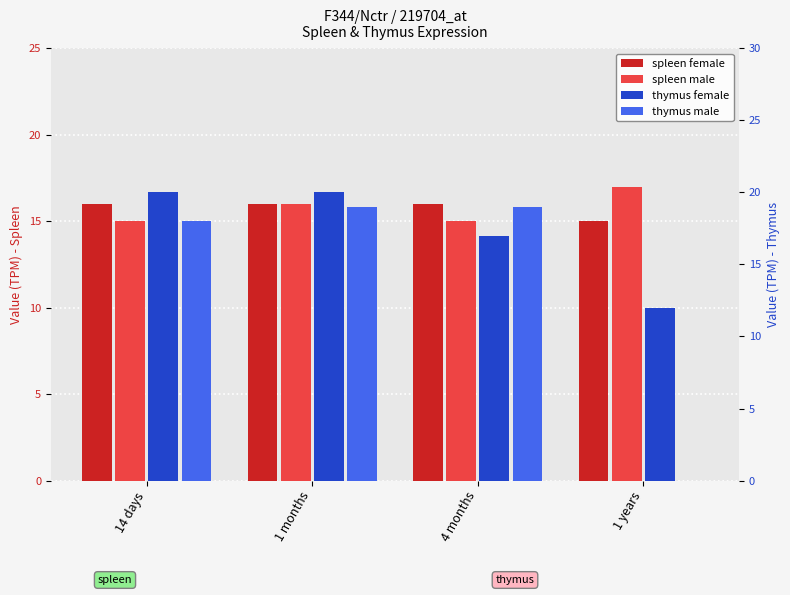

Is the value of thymus female at 1 months greater than the value of spleen female at 4 months?

Yes